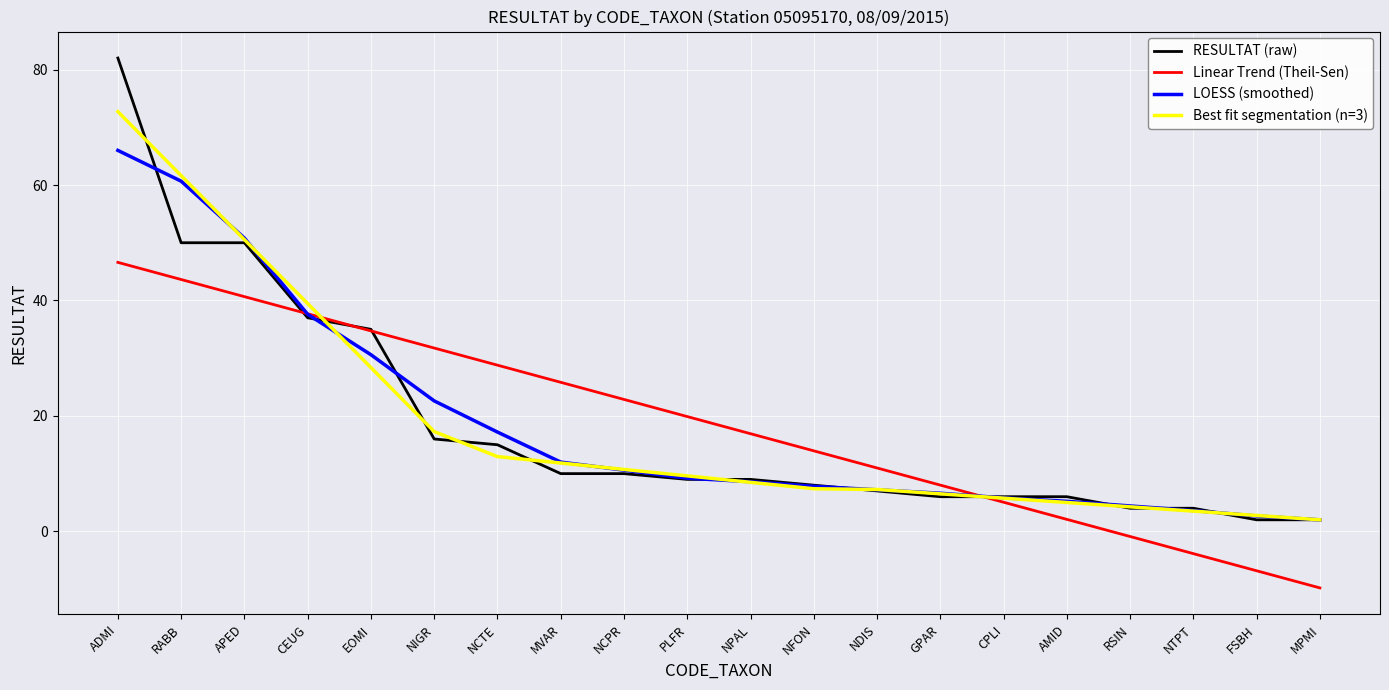

Between NFON and AMID, which series saw the biggest shift?

Linear Trend (Theil-Sen)